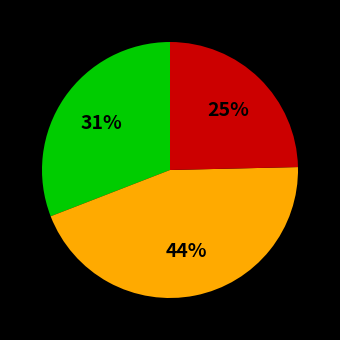

Is there a majority slice in this chart?

No